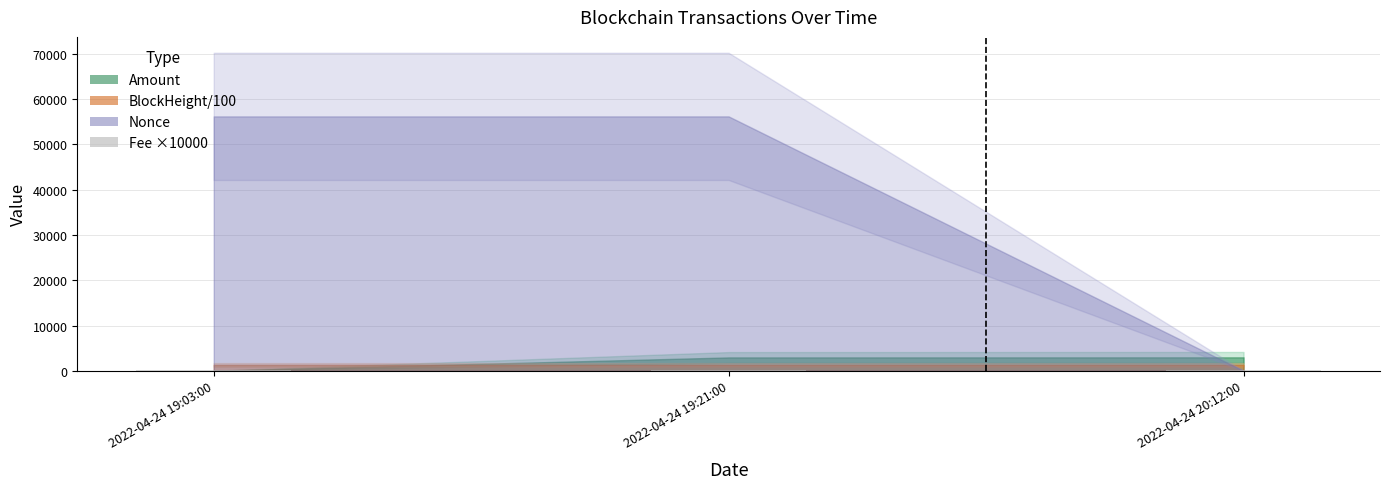

The chart shows a value of 100 at 2022-04-24 20:12:00. True or false?

True